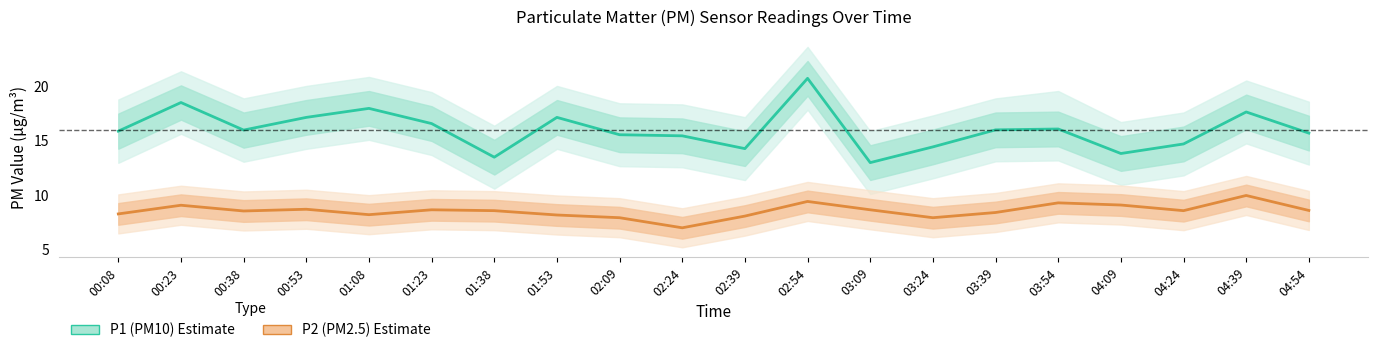

The value of P1 (PM10) at 03:24 is 14.4. True or false?

True